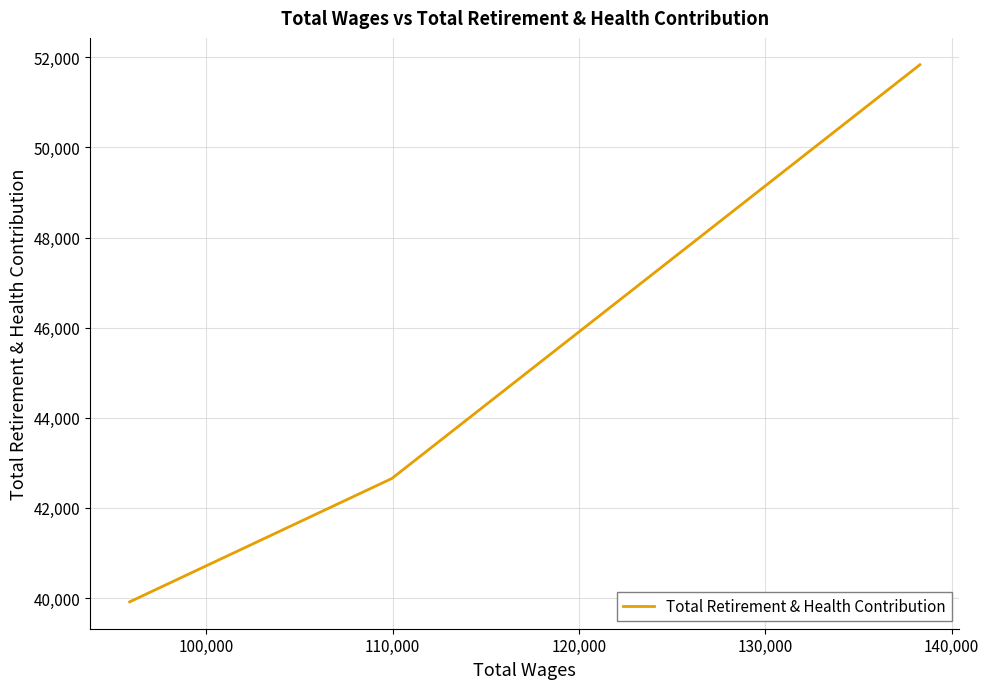

How many values exceed 42653?

1